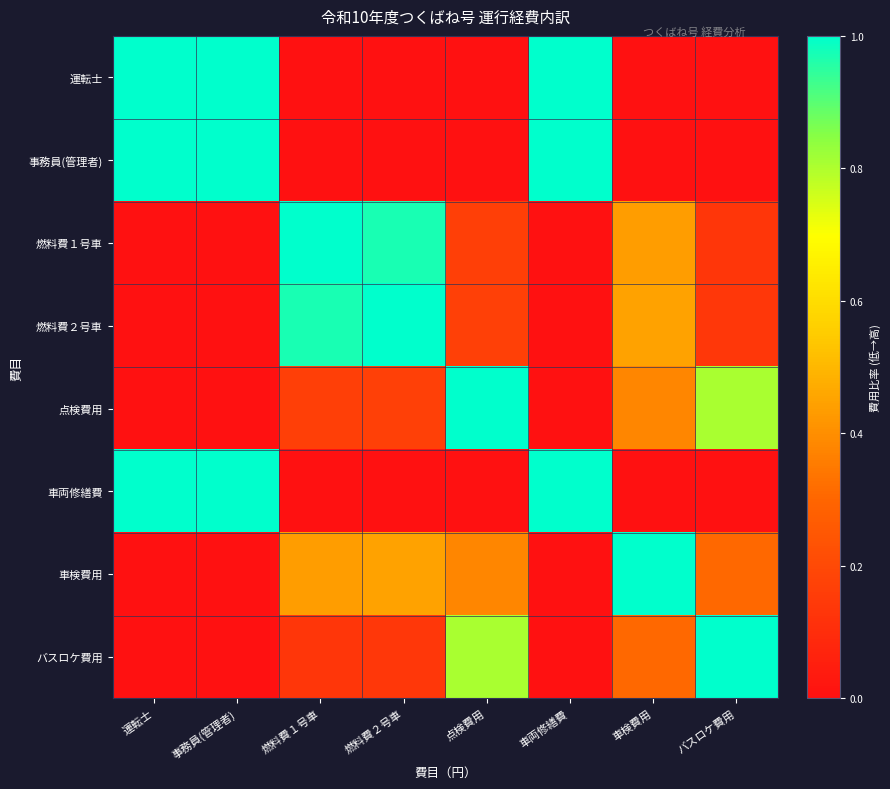

At 車両修繕費, list the series in order from largest to smallest.

運転士, 事務員(管理者), 車両修繕費, バスロケ費用, 点検費用, 車検費用, 燃料費２号車, 燃料費１号車